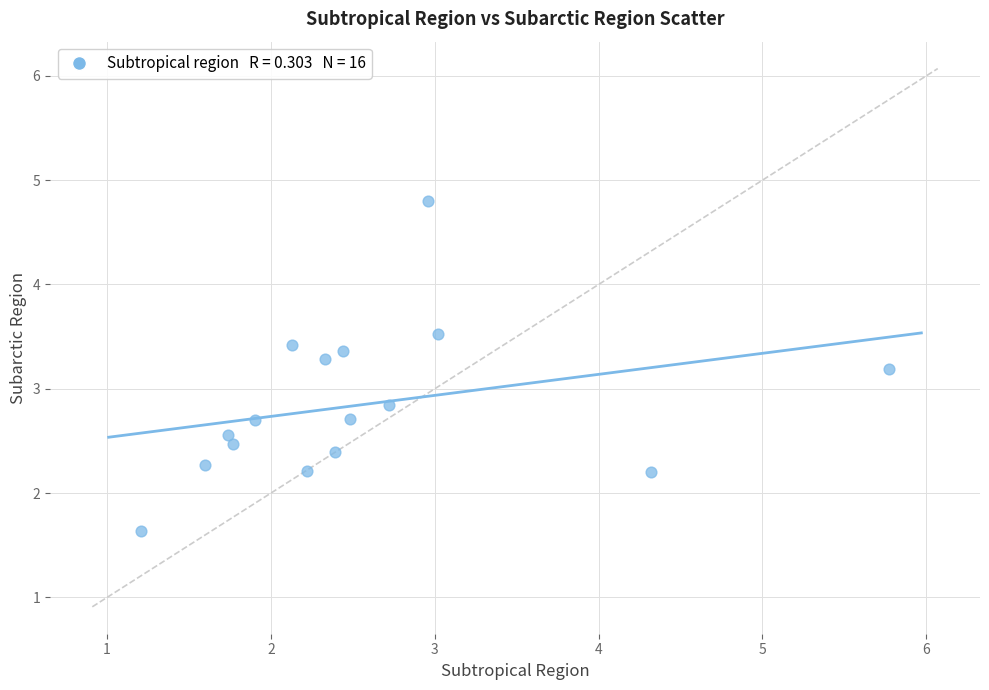

List the coordinates of all points as (Y, X) pairs, reading left to right.

(1.6, 1.2)  (2.3, 1.6)  (2.6, 1.7)  (2.5, 1.8)  (2.7, 1.9)  (3.4, 2.1)  (2.2, 2.2)  (3.3, 2.3)  (2.4, 2.4)  (3.4, 2.4)  (2.7, 2.5)  (2.8, 2.7)  (4.8, 3.0)  (3.5, 3.0)  (2.2, 4.3)  (3.2, 5.8)